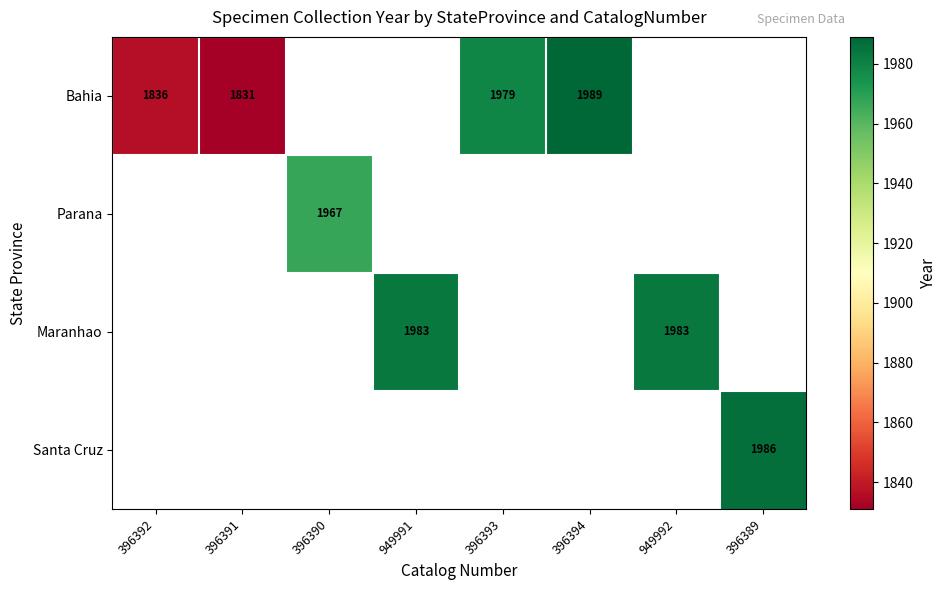

The Bahia series shows 1291 at 396393. True or false?

False